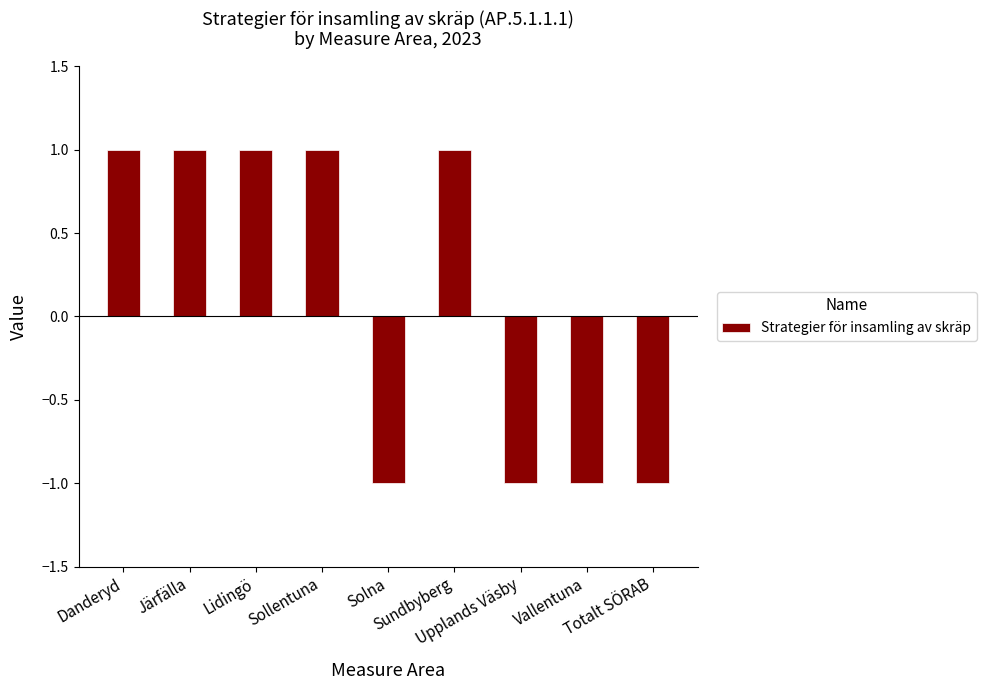

How many bars are there in total?

9